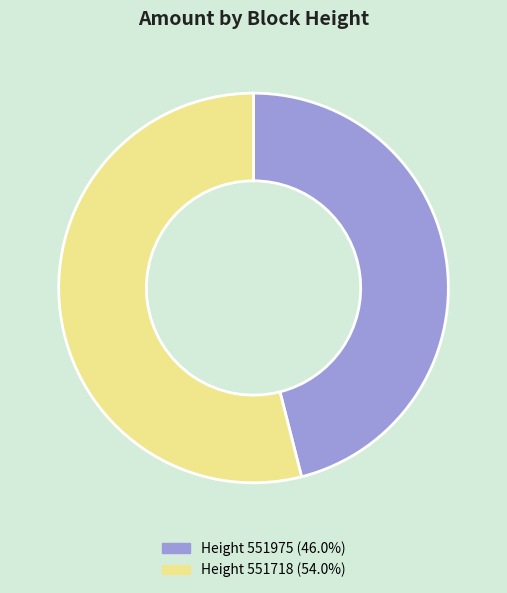

Do Height 551718 (54.0%) and Height 551975 (46.0%) together represent more than half of the pie?

Yes